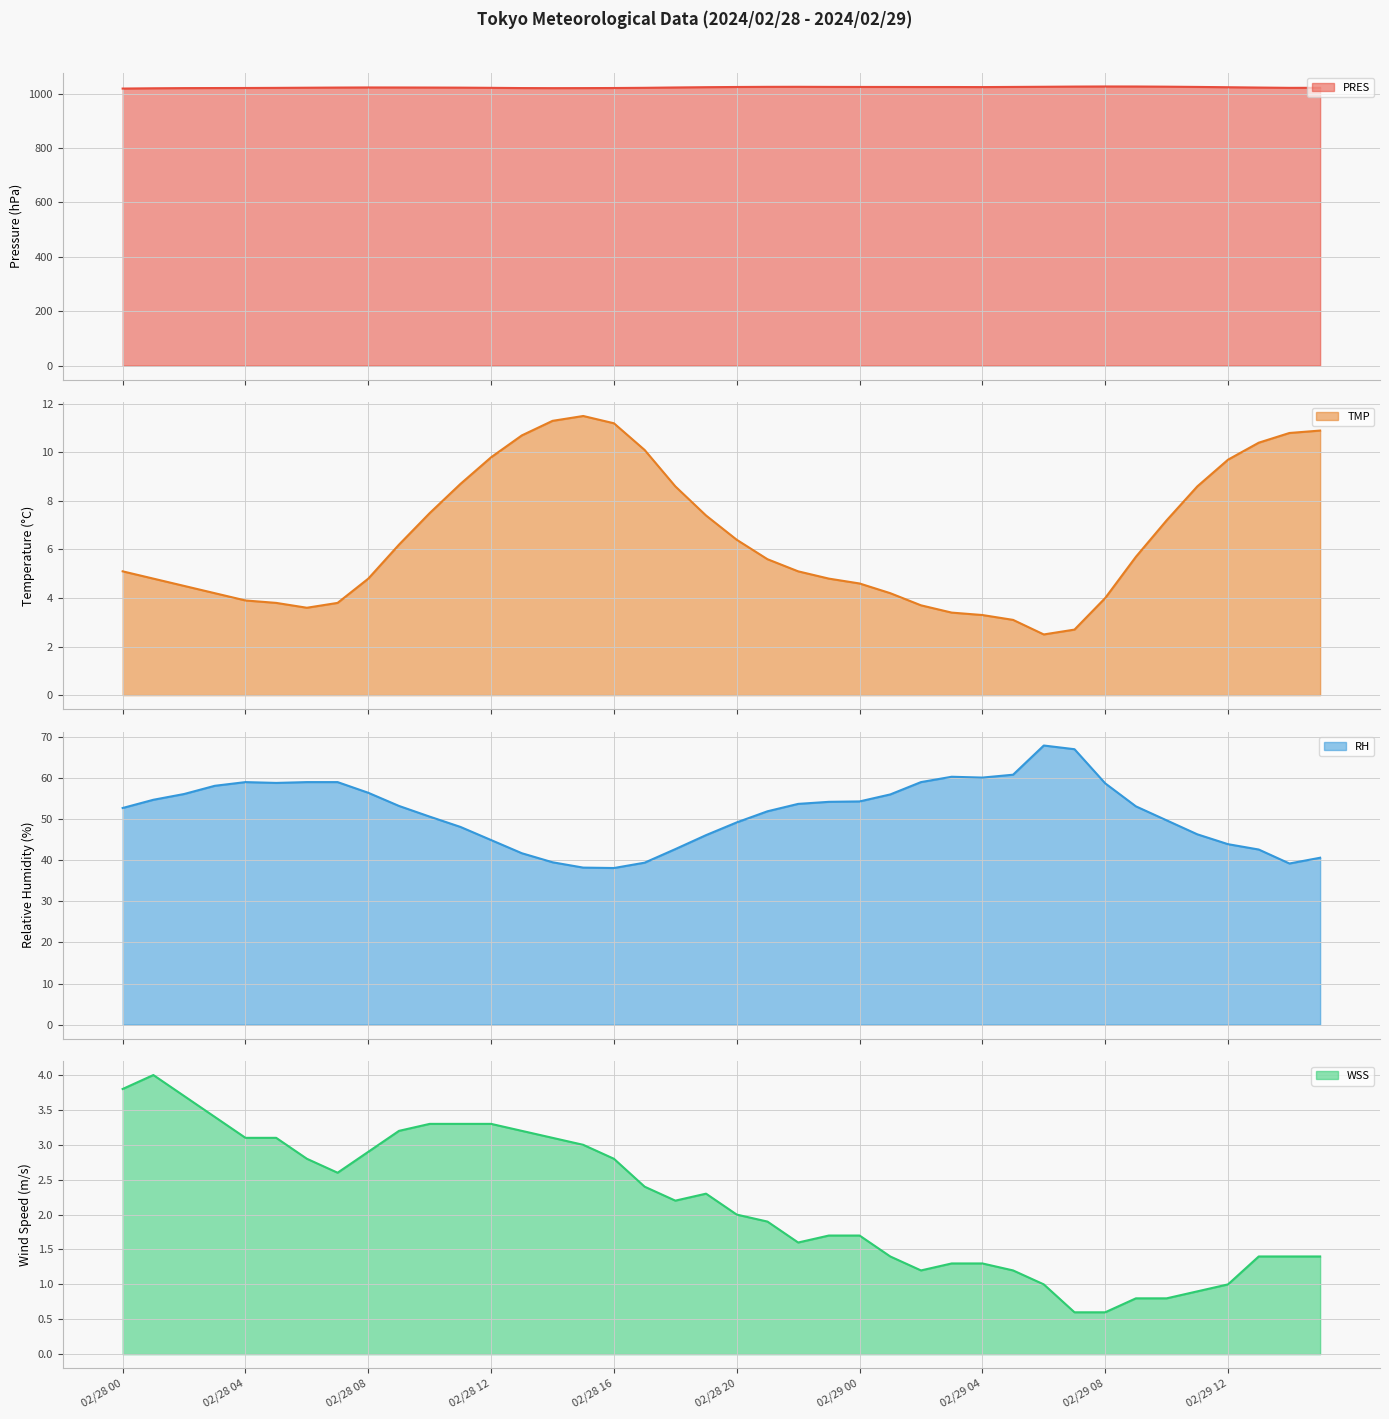

What is the difference between the maximum and minimum values in the TMP series?

9.0